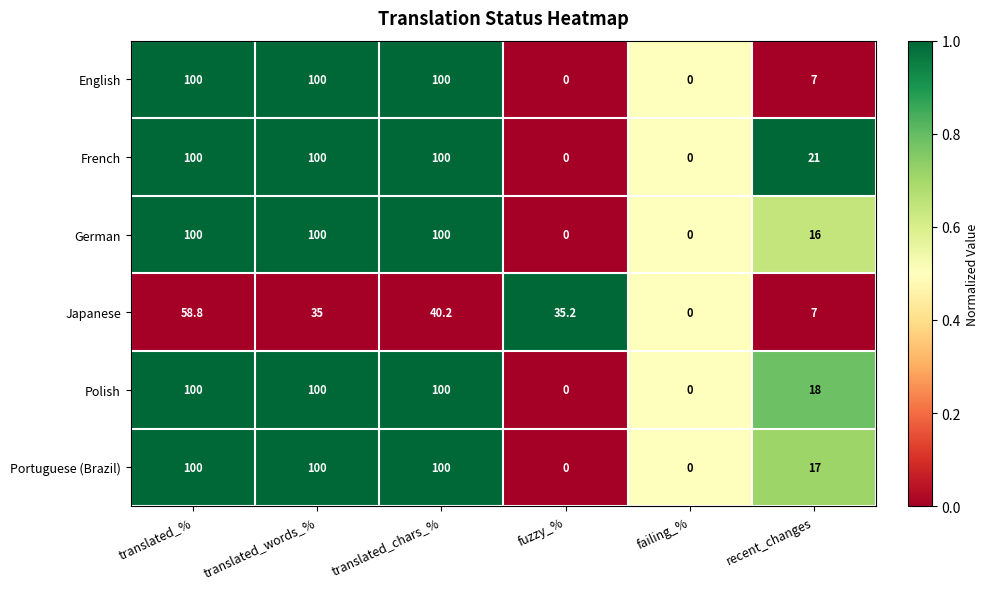

True or false: German has a value of -45.8 at failing_%.

False